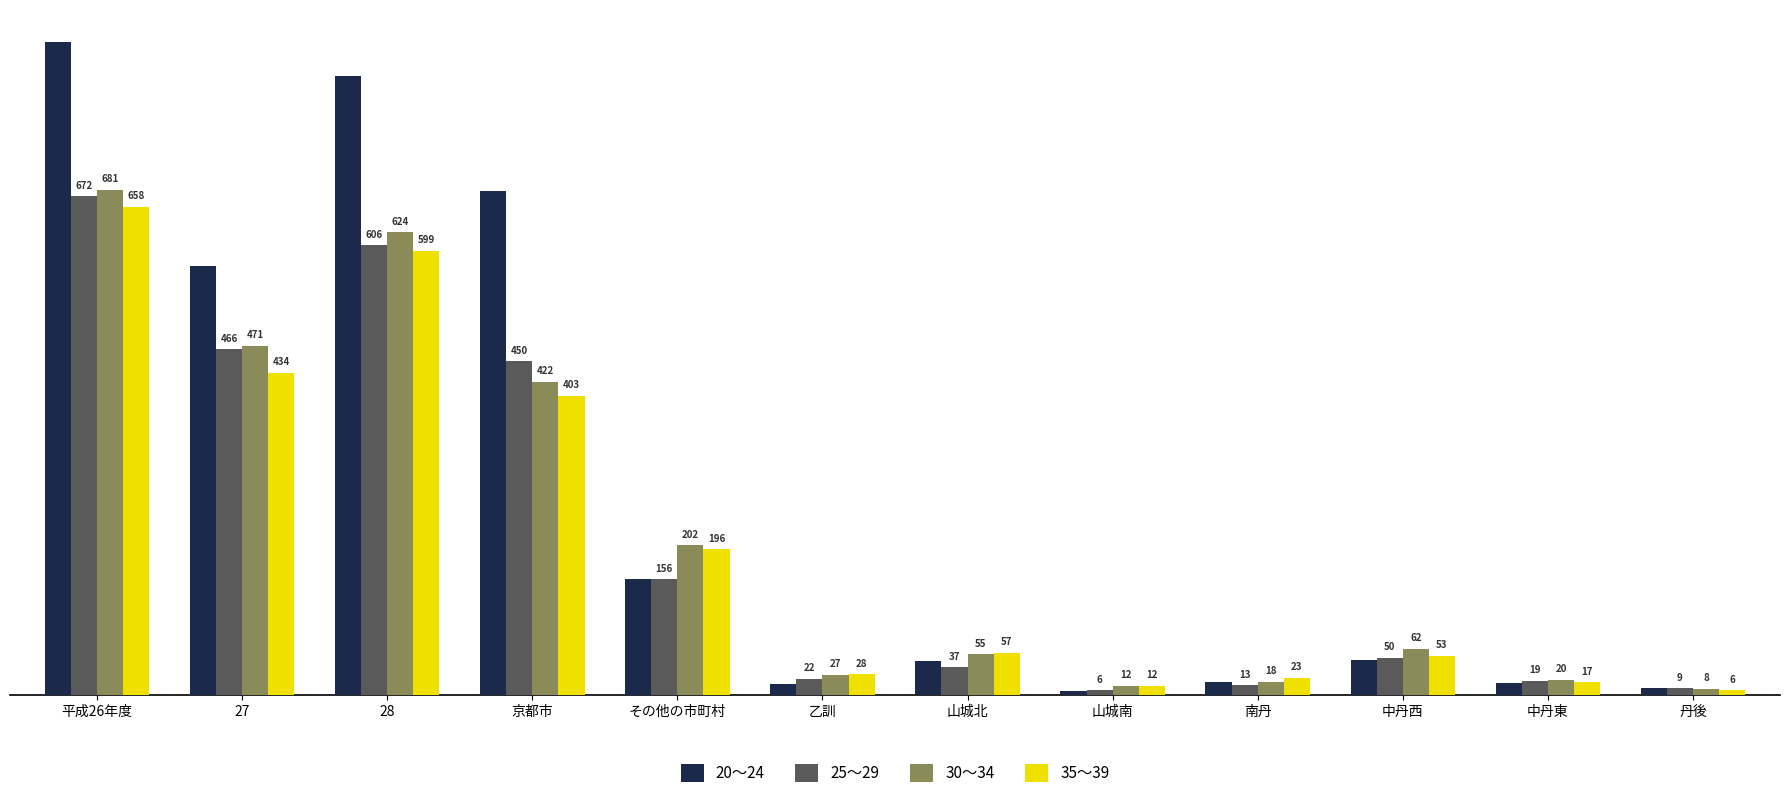

Is the value of 20～24 at 京都市 greater than the value of 30～34 at 京都市?

Yes